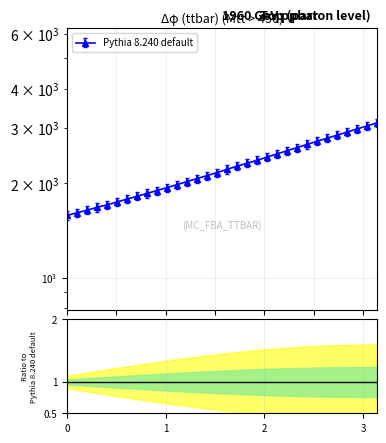

Is this an area chart (filled region under the line)?

No